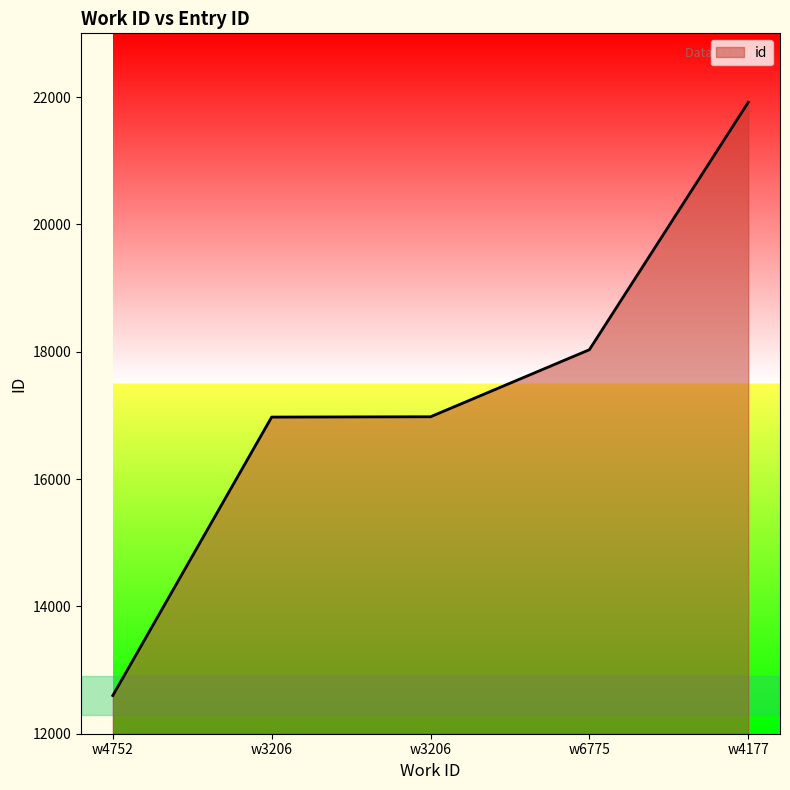

What is the minimum value shown in the chart?

12600